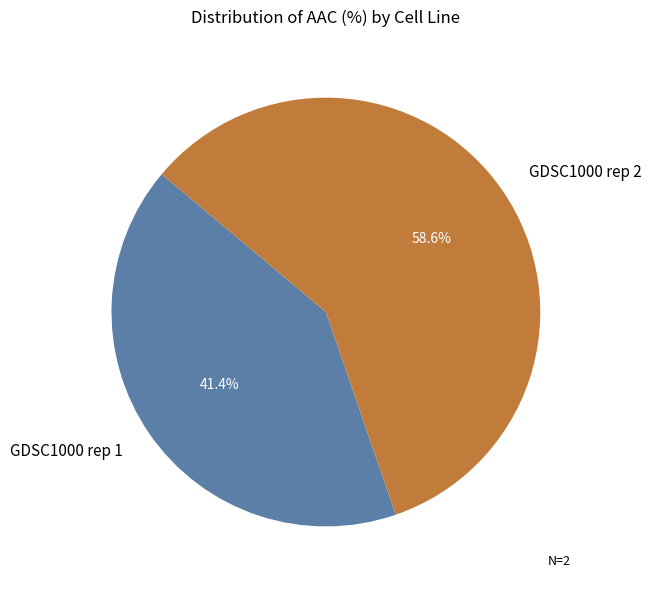

Which slice represents more than half of the pie?

GDSC1000 rep 2